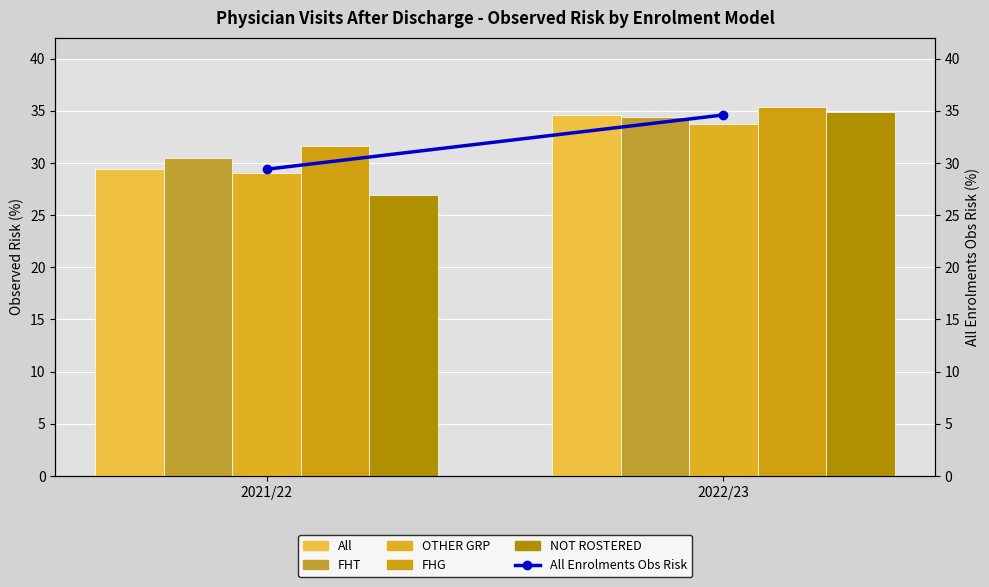

Read the NOT ROSTERED value at 2022/23.

34.9